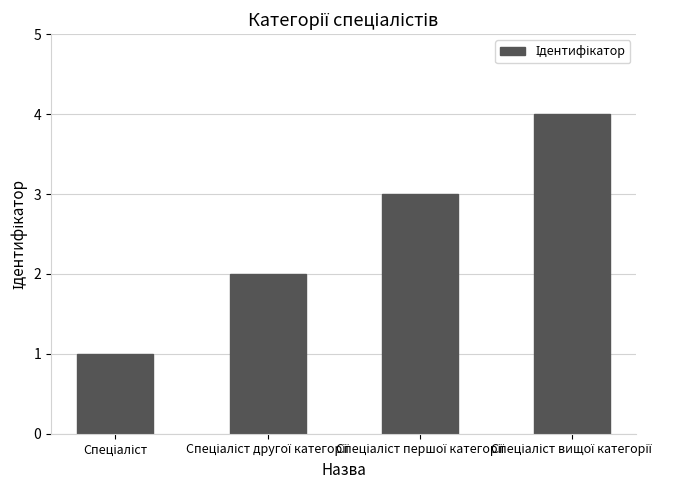

What is the maximum value shown in the chart?

4